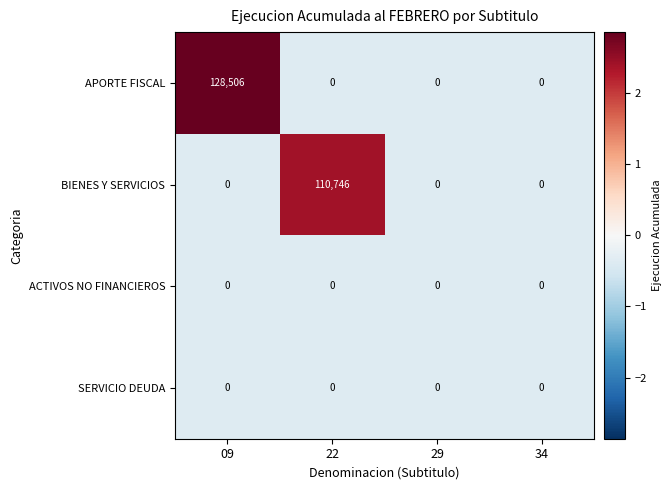

True or false: BIENES Y SERVICIOS has a value of 0 at 34.

True